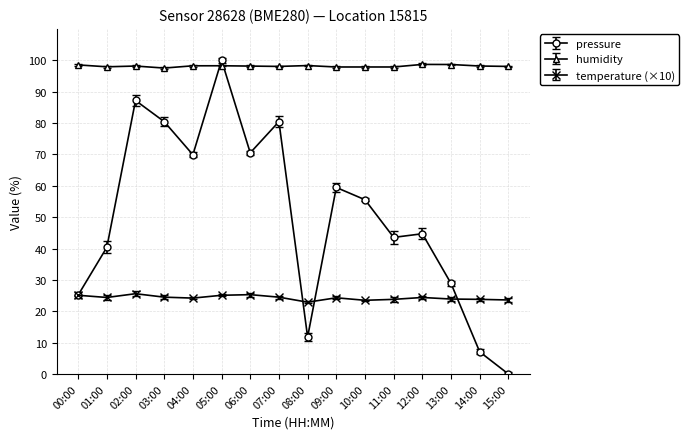

True or false: humidity and temperature (×10) intersect in this chart.

False